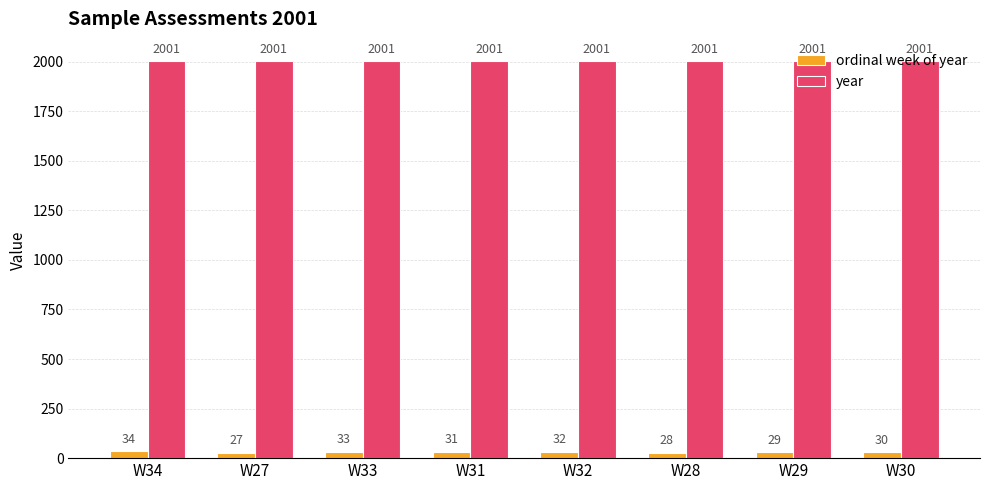

How many groups of bars are there?

8